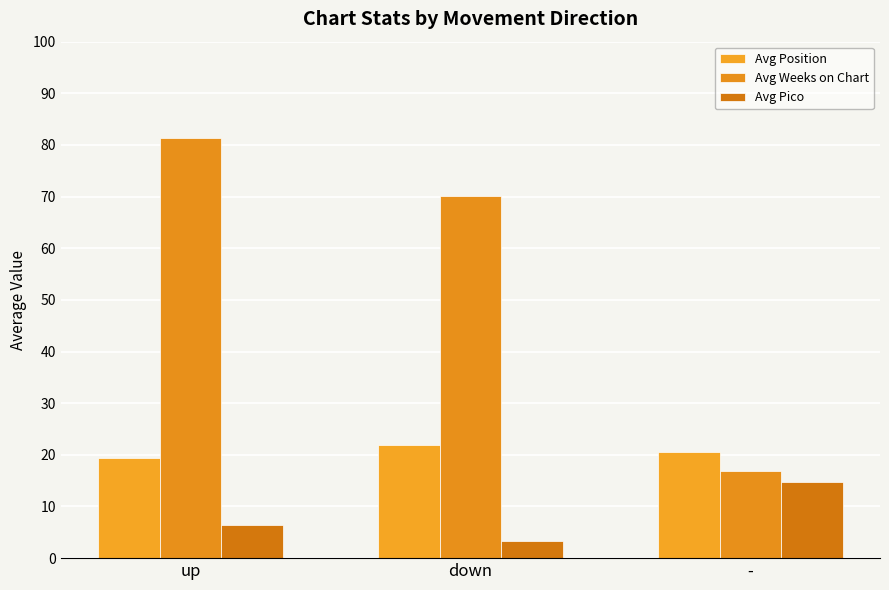

What is the average value of the Avg Pico series?

8.2